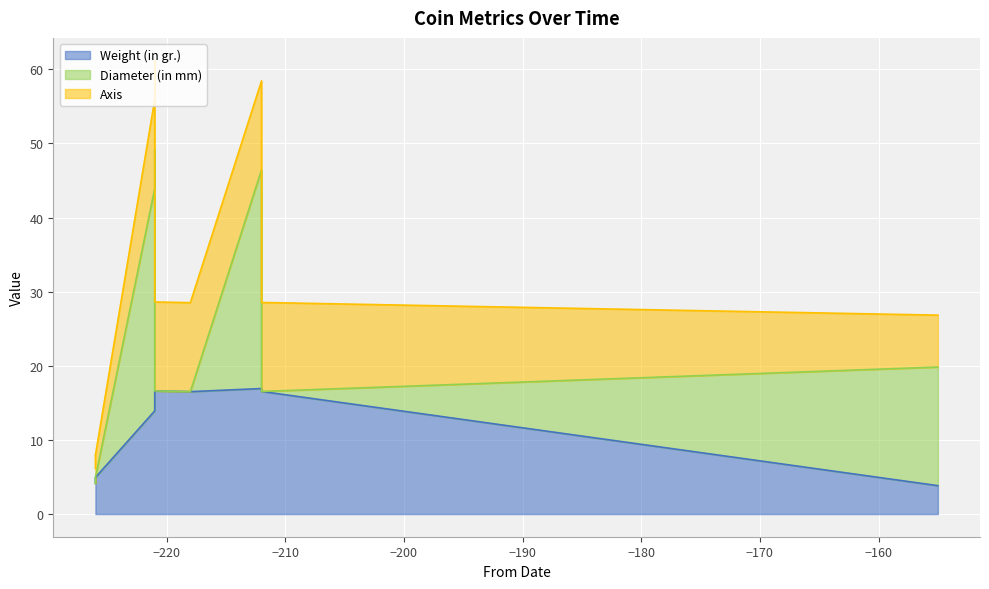

Where do Weight (in gr.) and Diameter (in mm) first cross each other?

-218 and -212